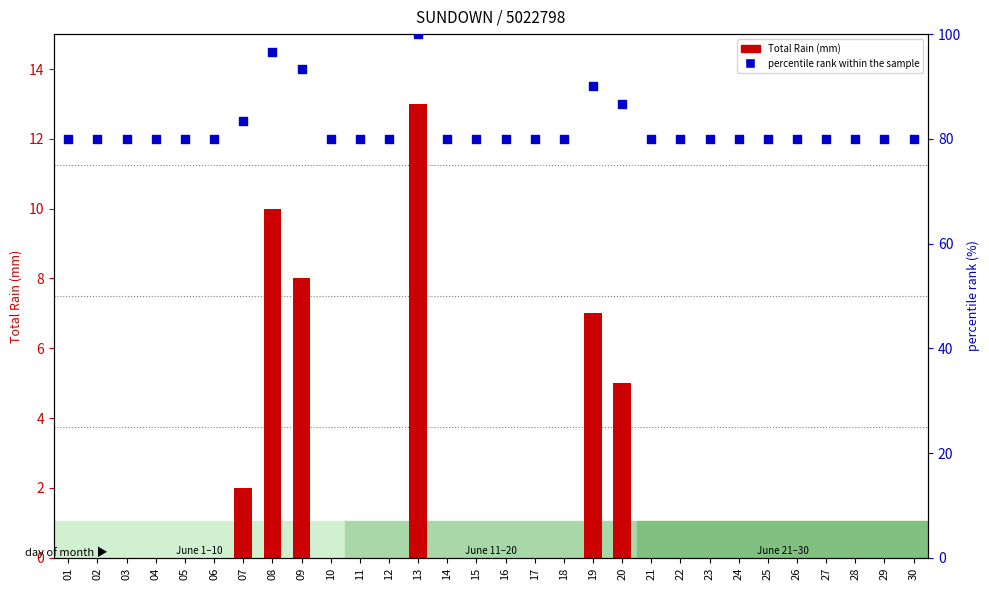

Which series contains the lowest Y value?

Total Rain (mm)